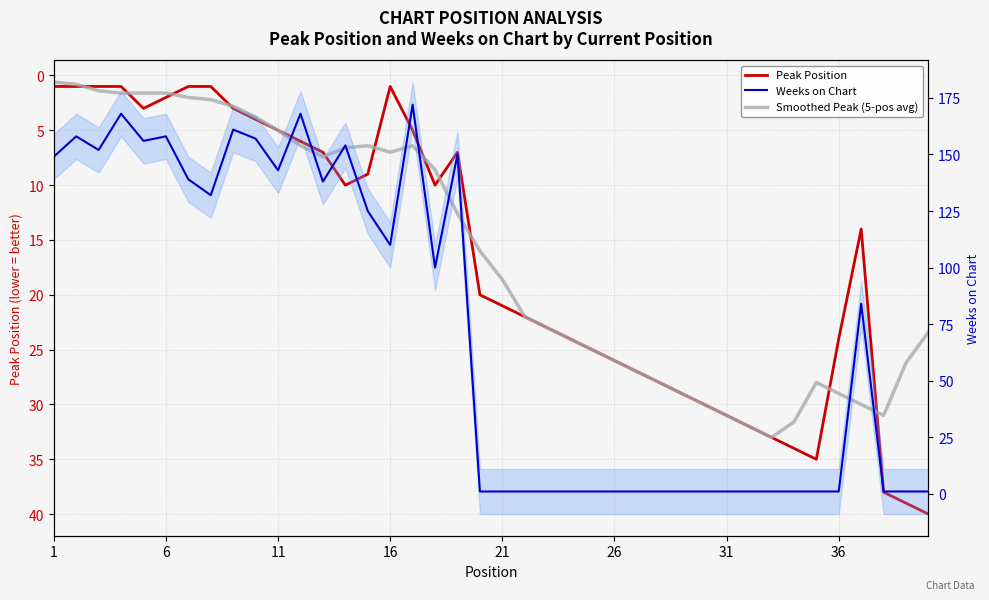

Which series has the largest range (max minus min)?

Weeks on Chart